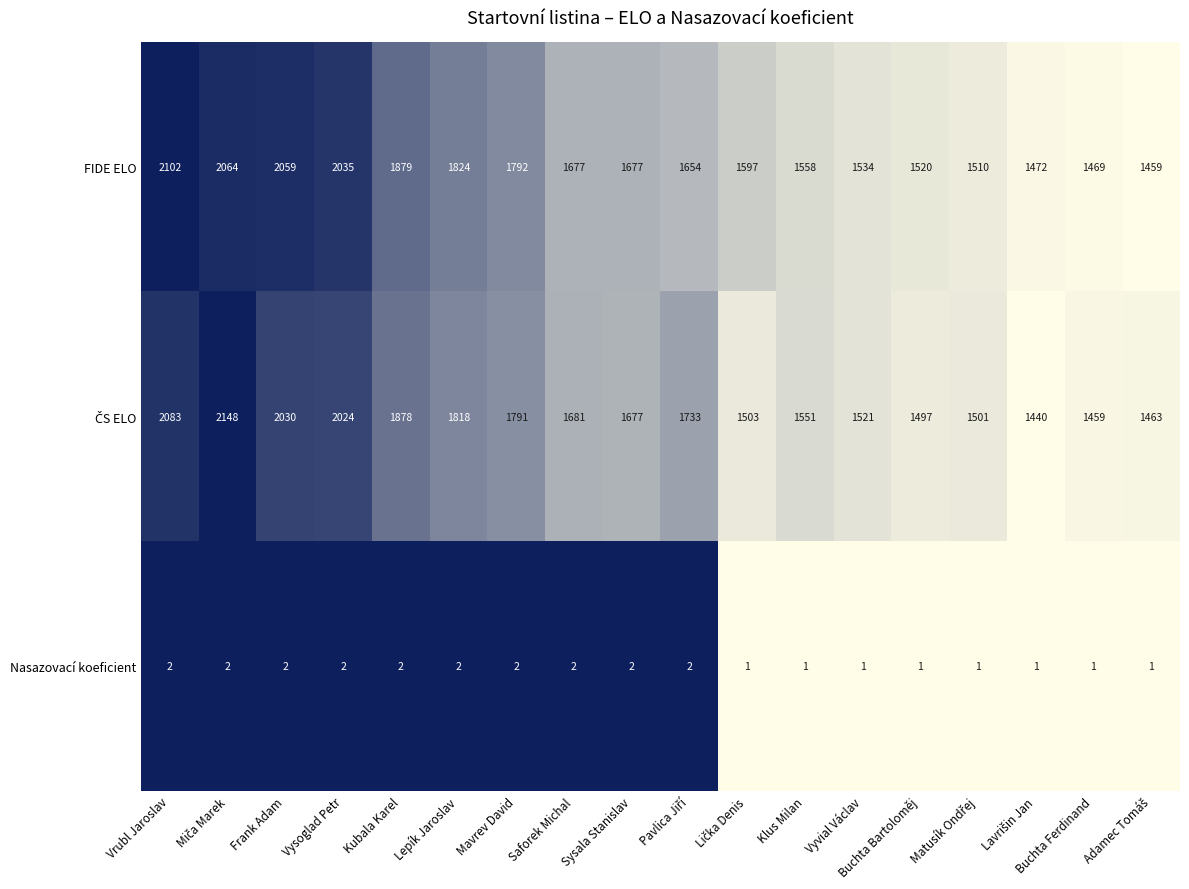

What is the difference between the maximum and minimum values in the FIDE ELO series?

643